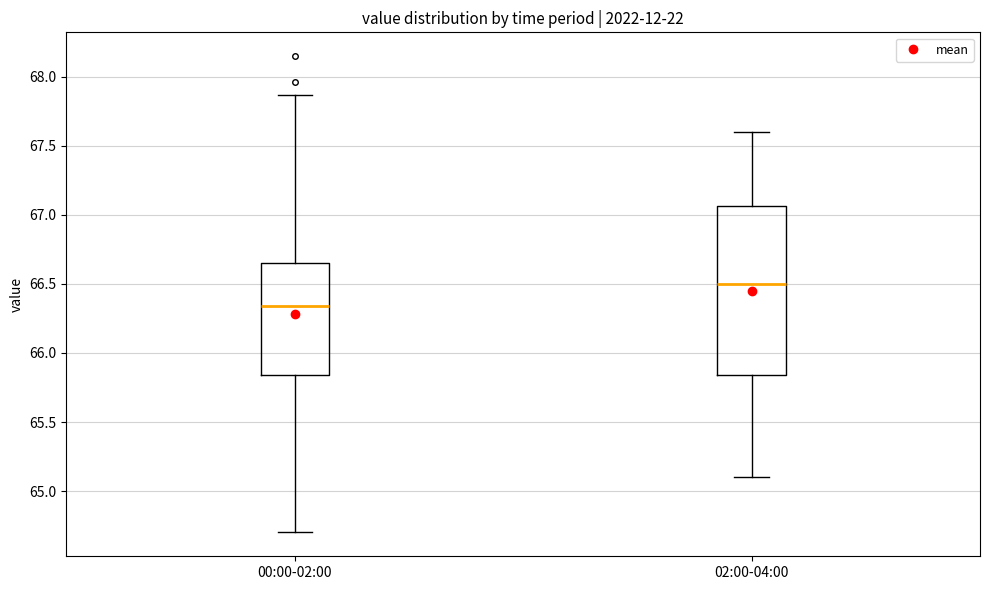

Reading left to right, read every box against the y-axis: the position of its median line, the range the box covers, and the ends of its whiskers. The values are not printed on the chart, so give them approximately, as read against the axis.

00:00-02:00: median 66.35, box 65.85 to 66.65, whiskers 64.70 to 67.85
02:00-04:00: median 66.50, box 65.85 to 67.05, whiskers 65.10 to 67.60